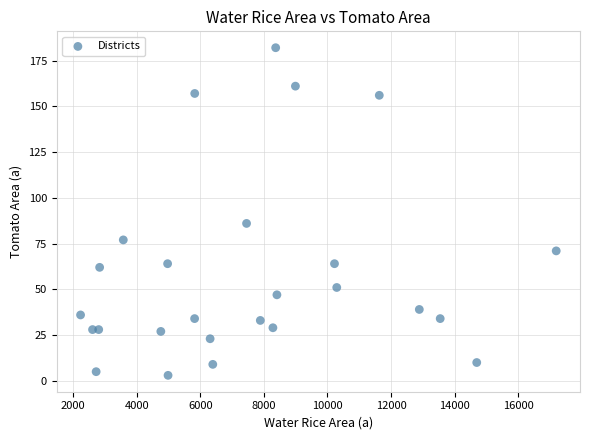

What is the range of Y values (max minus min)?

179